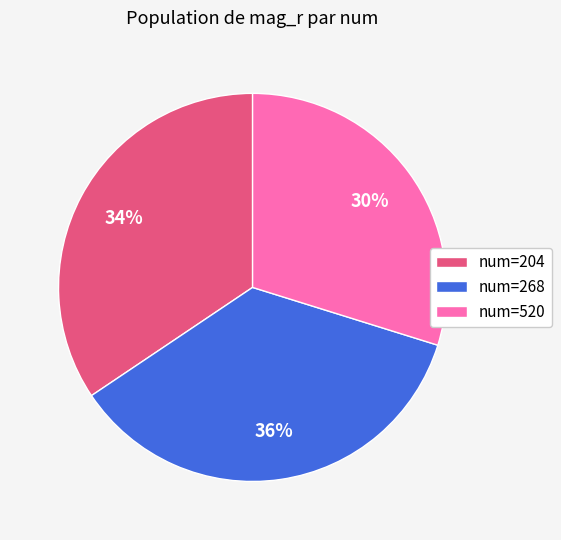

Is there a majority slice in this chart?

No